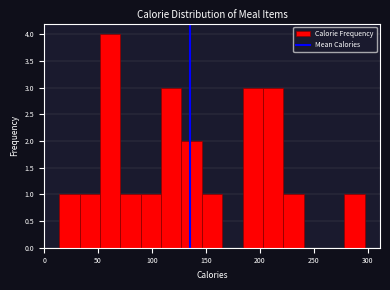

Around what value on the x-axis is the tallest bar? Give the approximate position of its centre, as read against the axis.

60